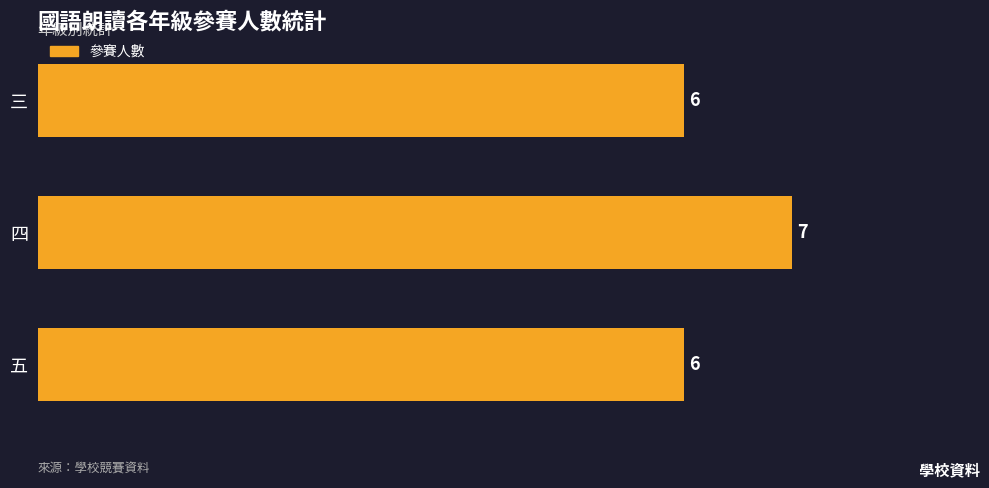

What is the sum of all values?

19